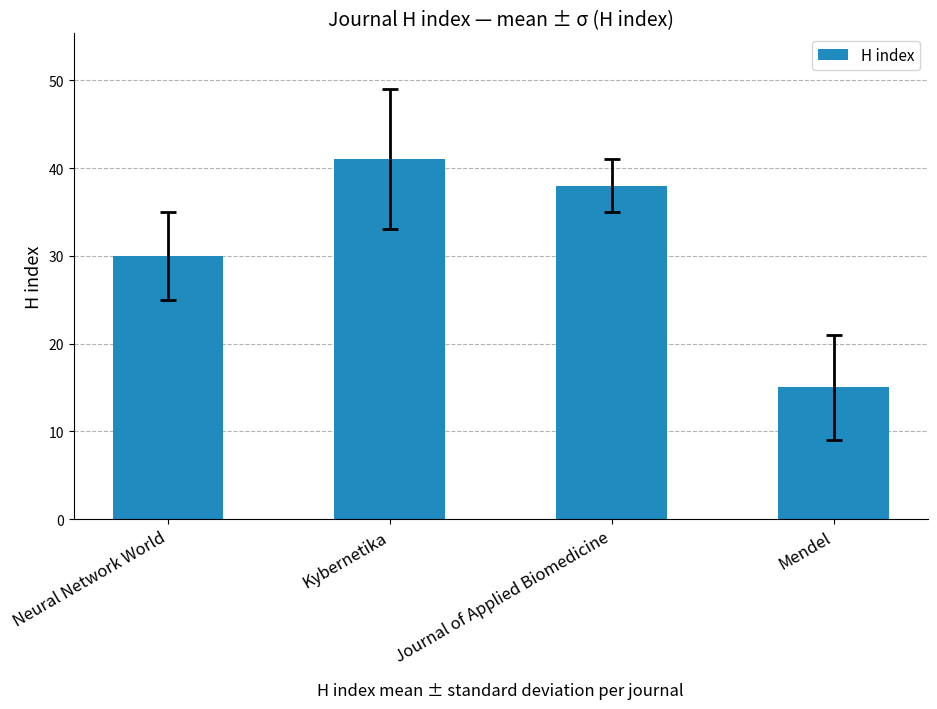

At which label does the data first exceed 38?

Kybernetika